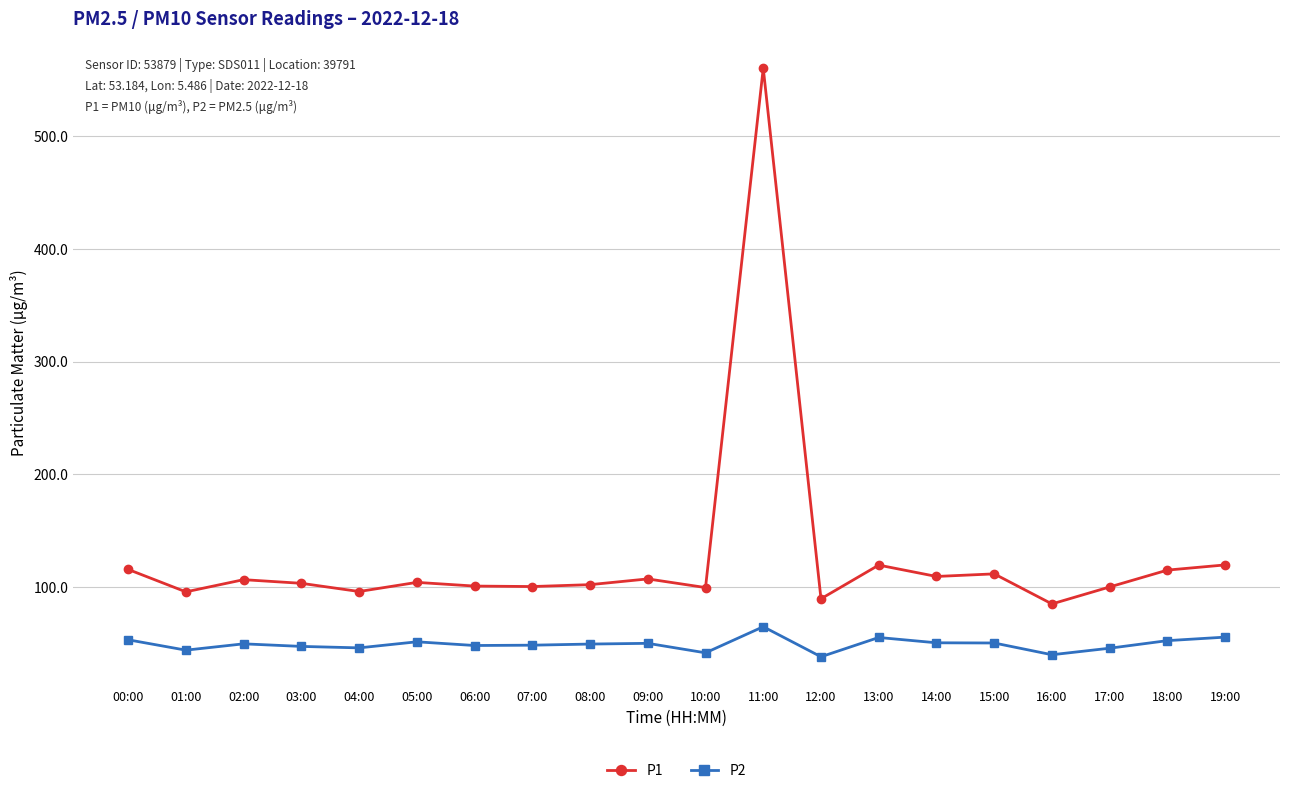

What is the label of the 18th point from the left?

17:00